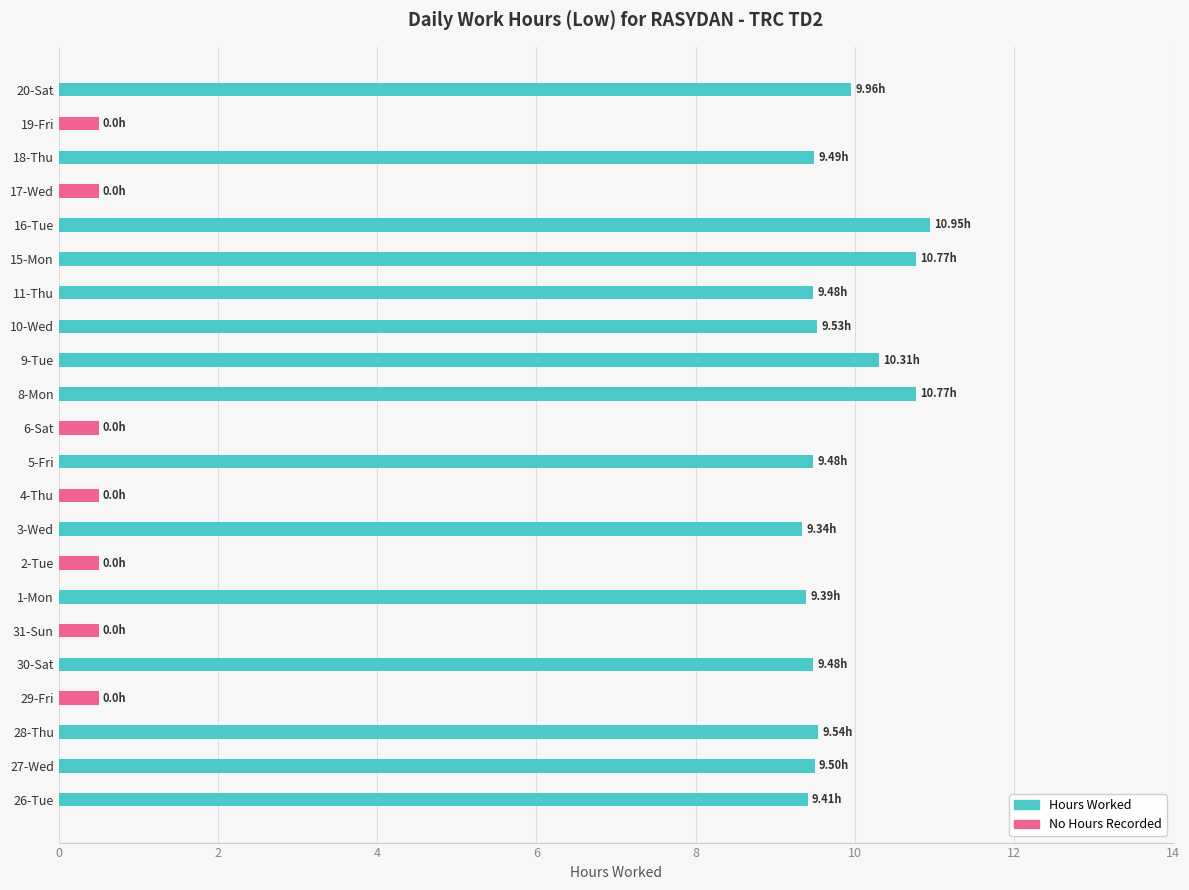

Which category has the highest value across all series?

16-Tue